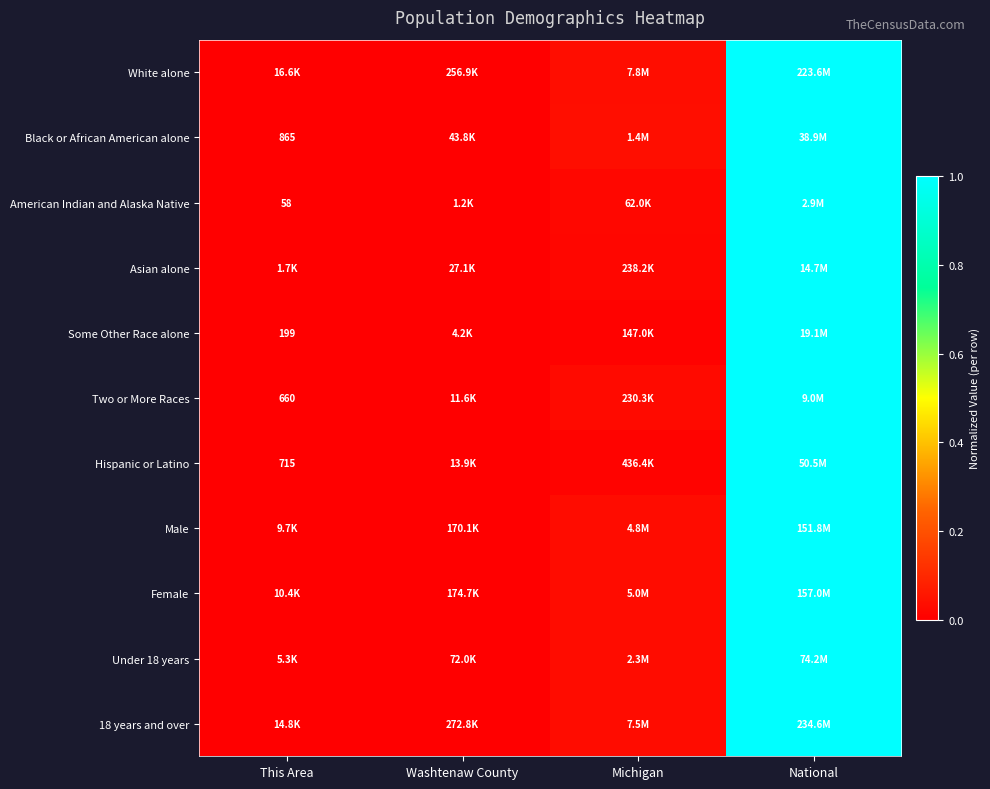

What is the sum of all Under 18 years values?

1.0